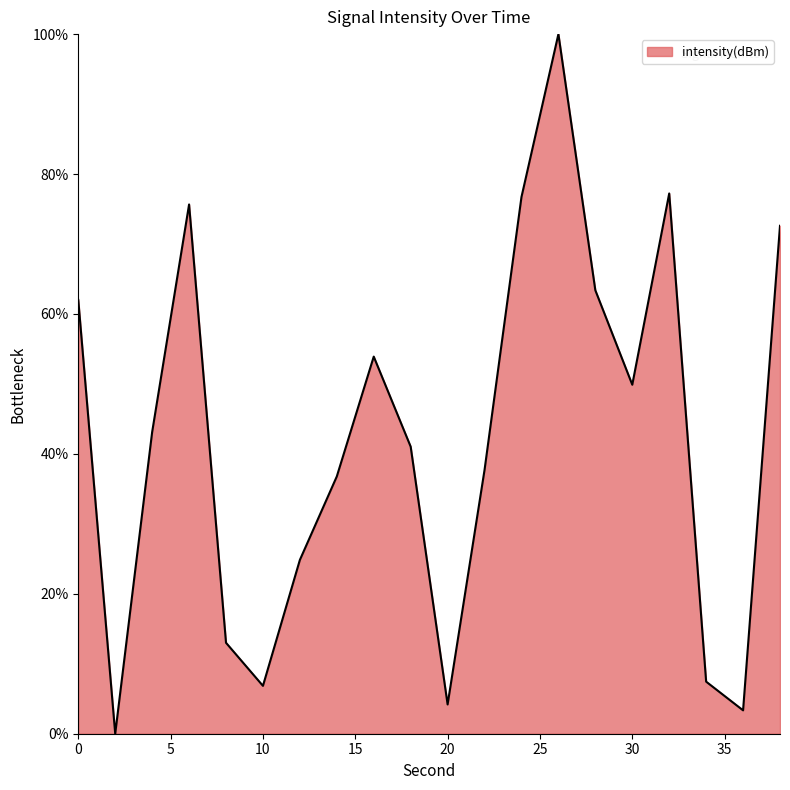

What is the greatest value displayed?

100.0